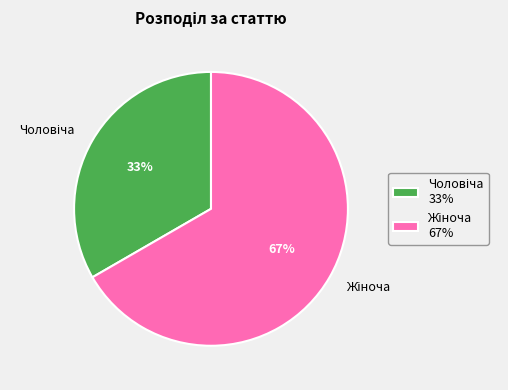

To the nearest percent, what is the average slice percentage?

50%